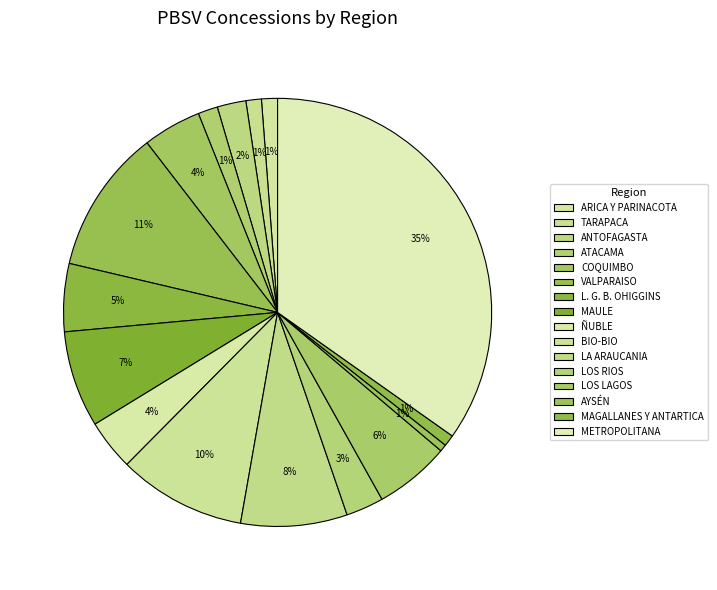

Combined, what portion of the pie is LOS RIOS and BIO-BIO?

12.5%